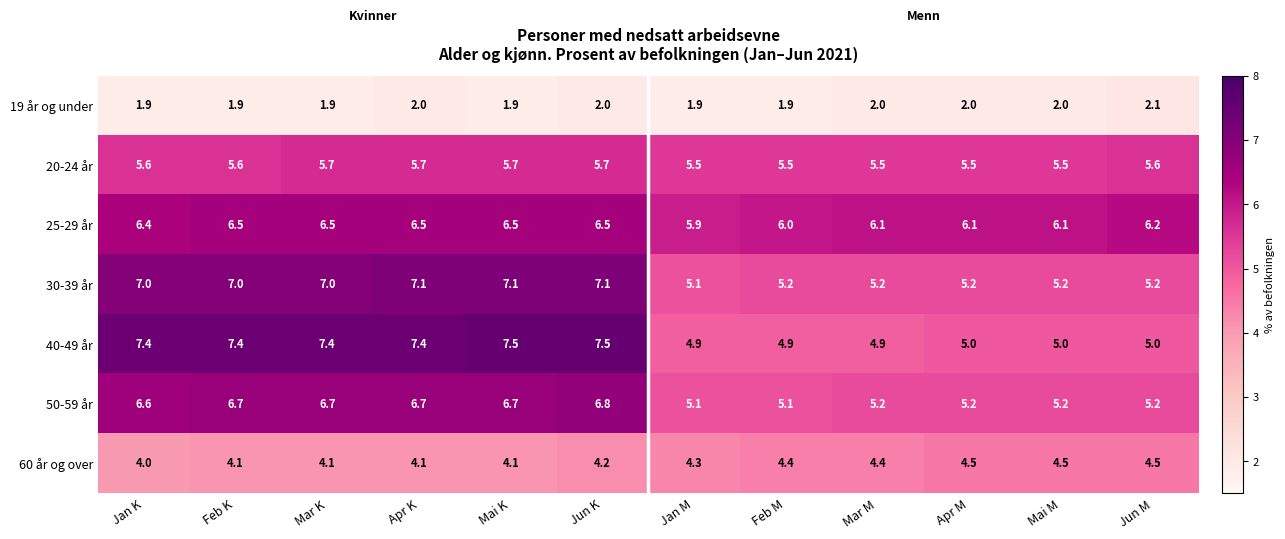

At which category is the sum across all series the highest?

Jun K